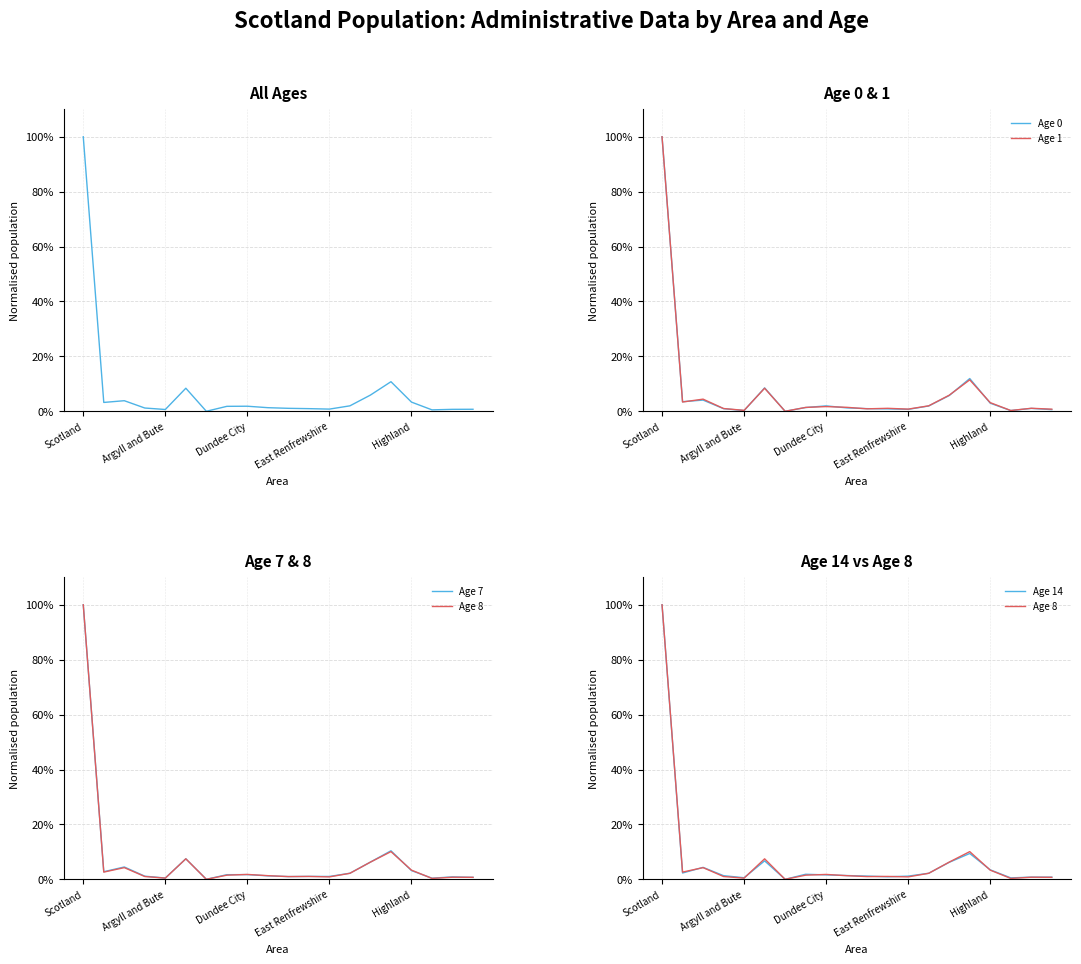

At Argyll and Bute, list the series in order from smallest to largest.

Age 0, Age 1, Age 8, Age 7, Age 14, All Ages